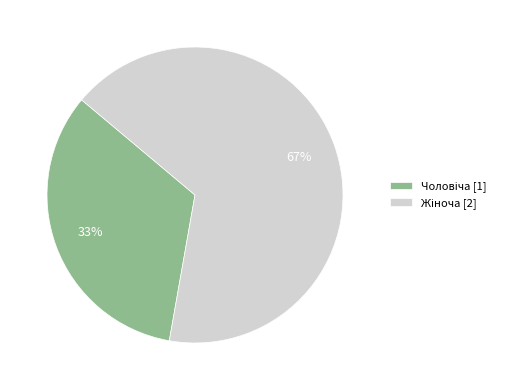

Does any single category account for the majority?

Yes